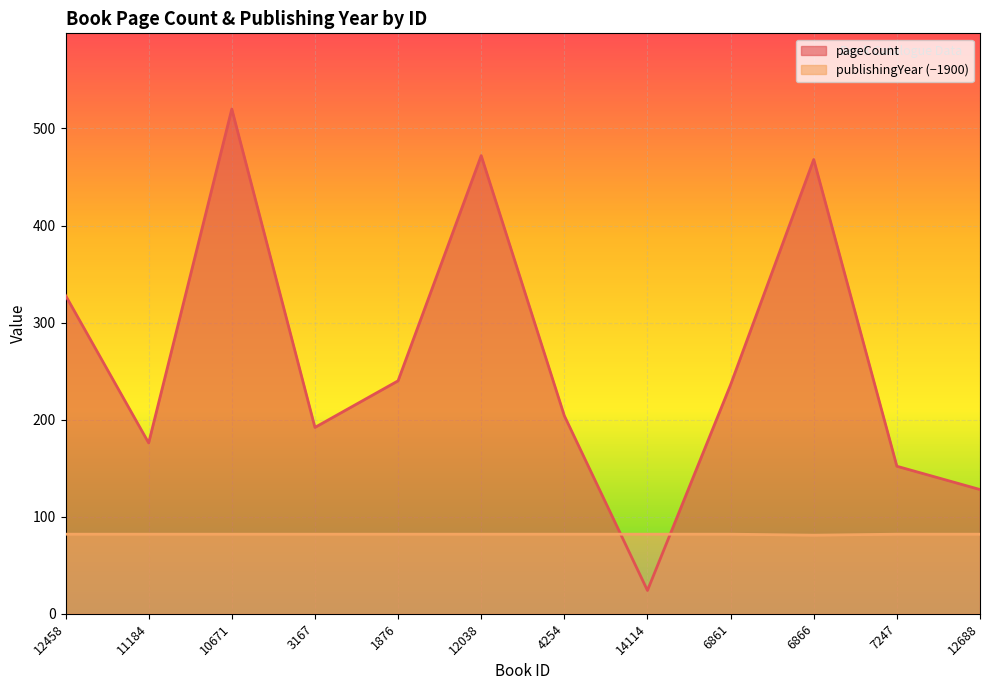

At which label does publishingYear reach its minimum?

6866